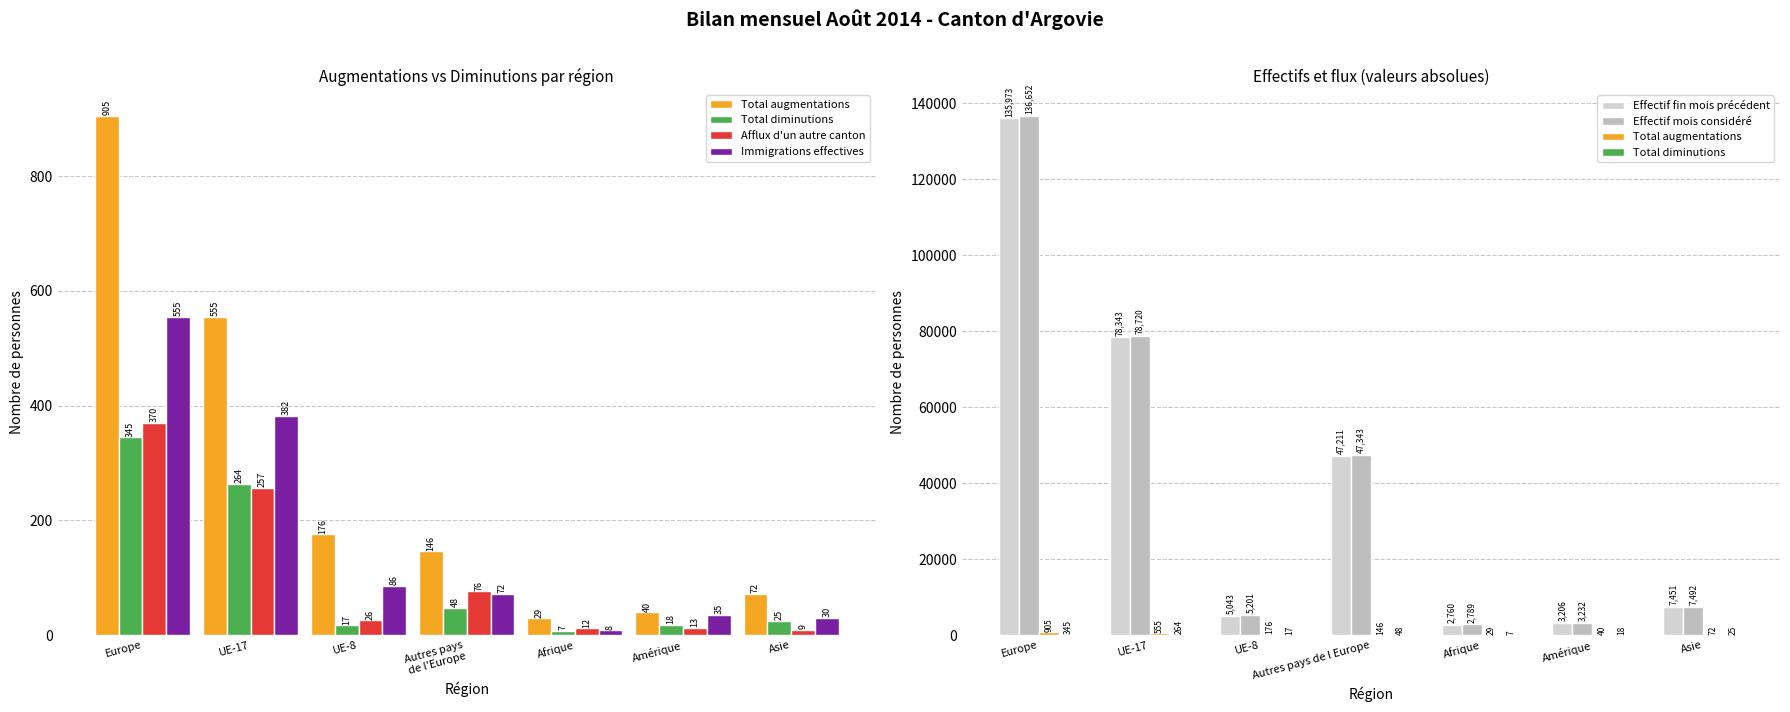

At UE-8, list the series in order from largest to smallest.

Effectif mois considéré, Effectif fin mois précédent, Total augmentations, Immigrations effectives, Afflux d'un autre canton, Total diminutions